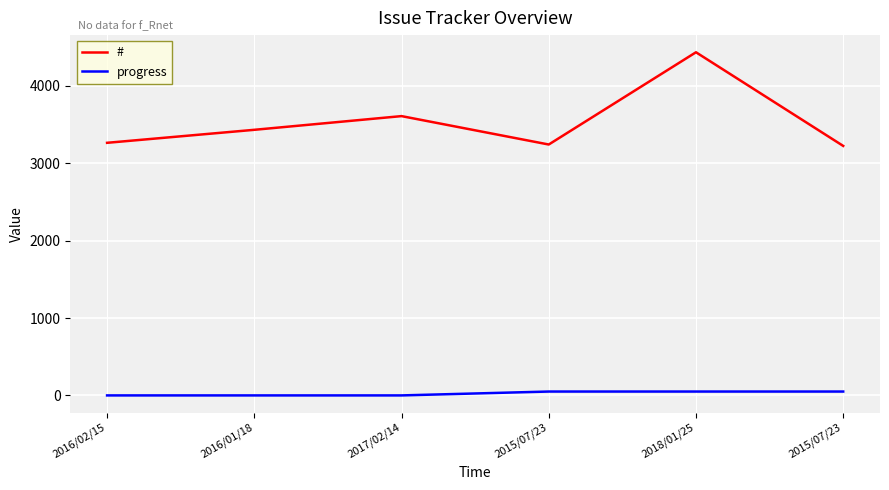

What are all the series names shown in the legend?

#, progress